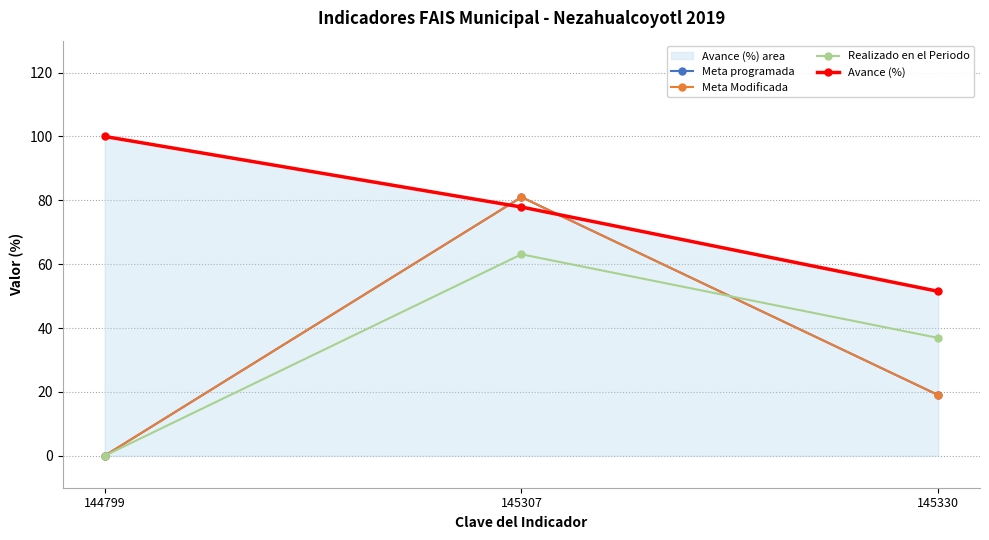

Which series has the largest range (max minus min)?

Meta programada